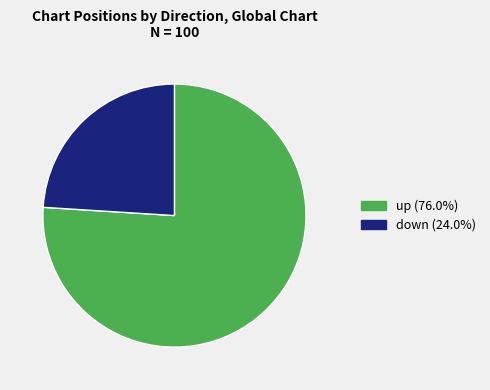

What is the ratio of the value at down to the value at up?

0.3